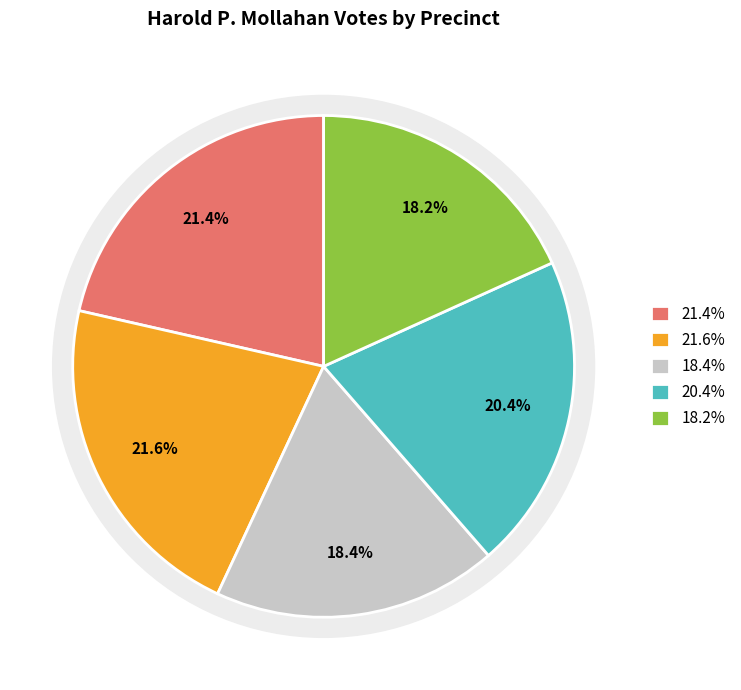

How many slices are in this pie chart?

5